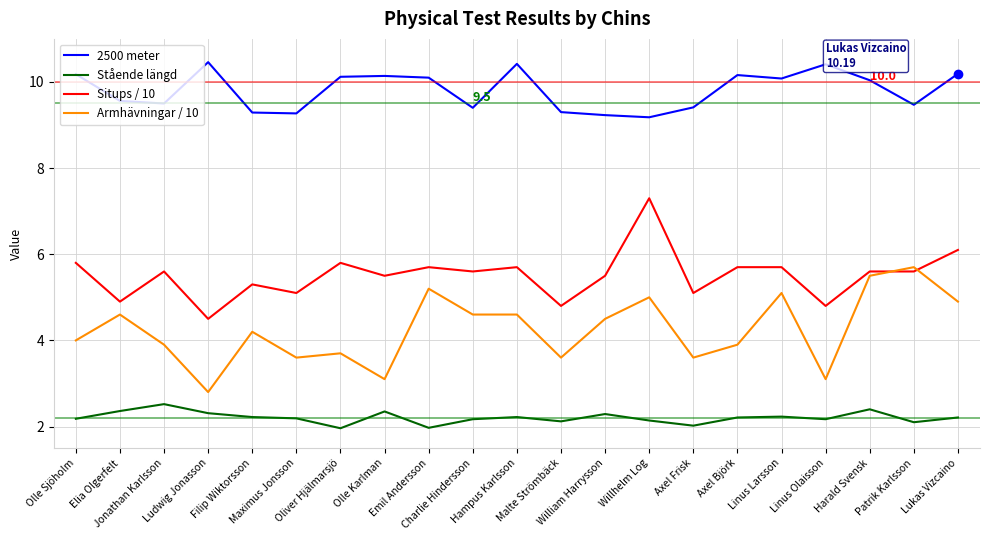

What is the greatest value displayed?

10.5